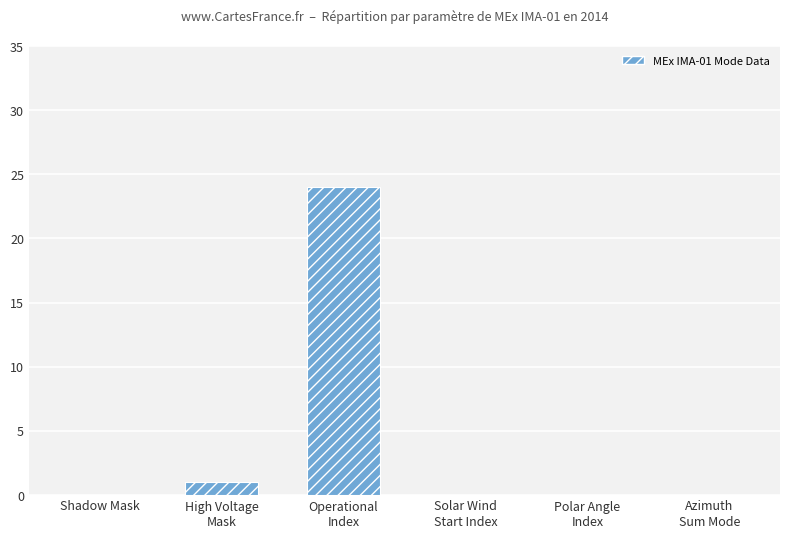

Does the chart contain stacked bars?

No